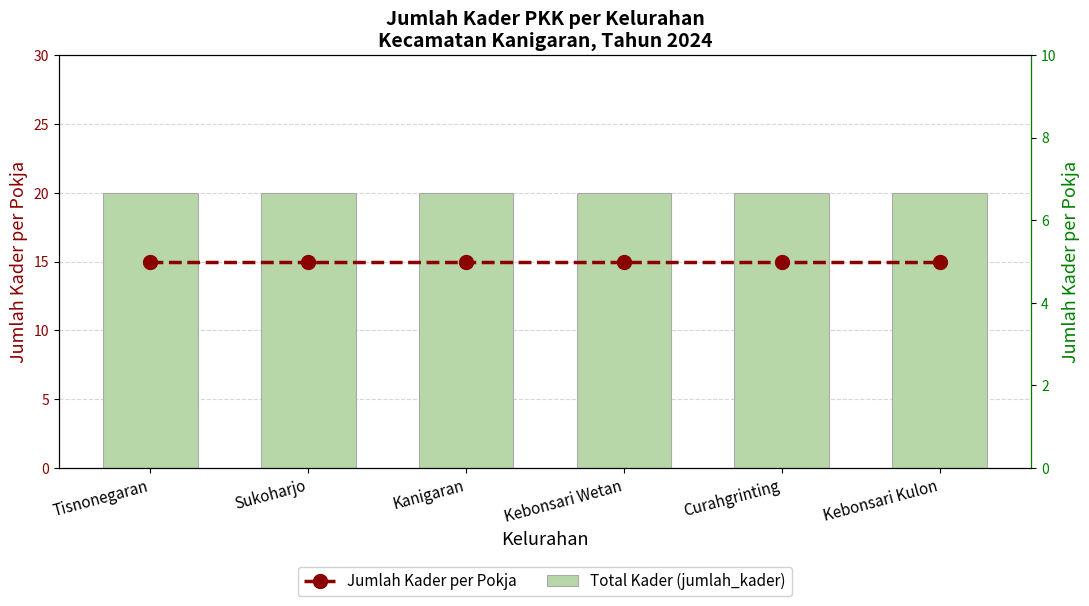

What is the sum of the Jumlah Kader per Pokja values at Sukoharjo and Kebonsari Wetan?

10